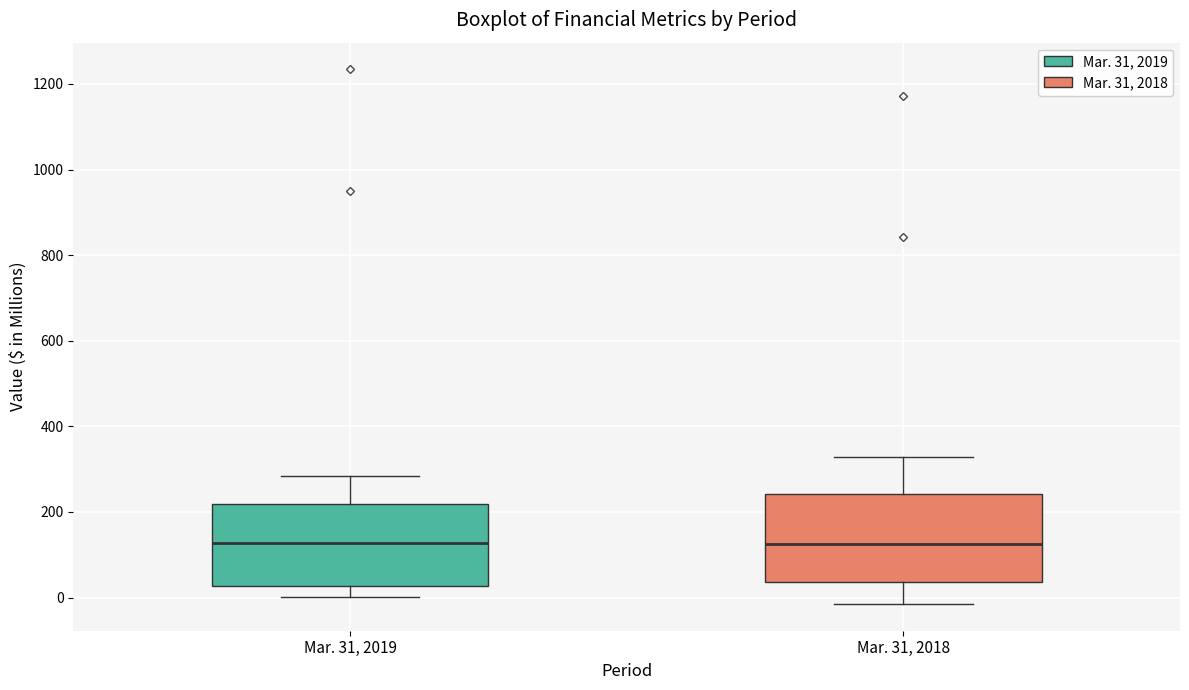

Where is the upper edge of the box for Mar. 31, 2019 on the y-axis? The values are not printed on the chart, so give them approximately, as read against the axis.

220